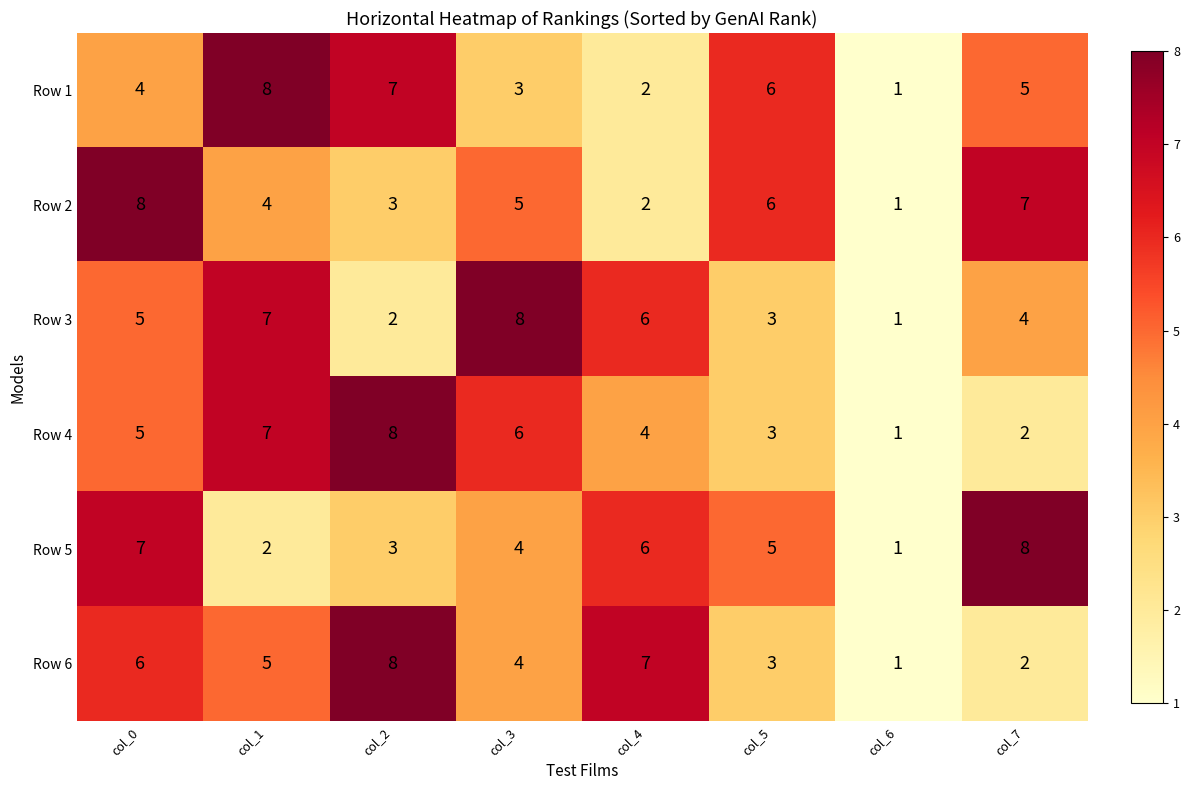

Where is Row 3 nearest to the value 4?

col_7